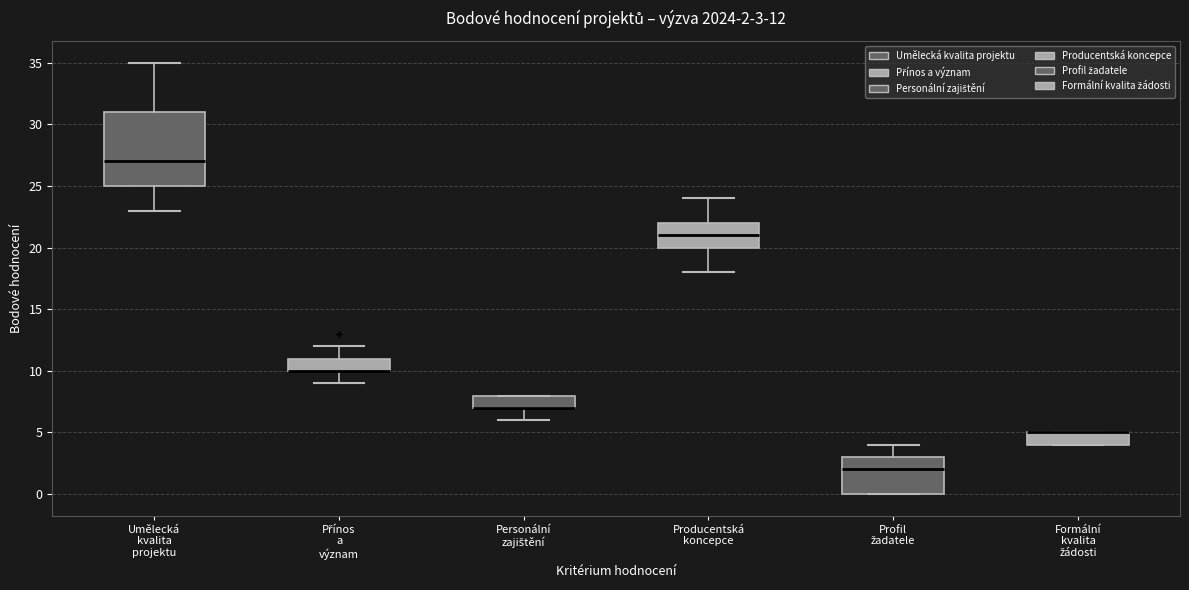

Comparing the boxes themselves (not the whiskers), which one is the tallest?

Umělecká kvalita projektu